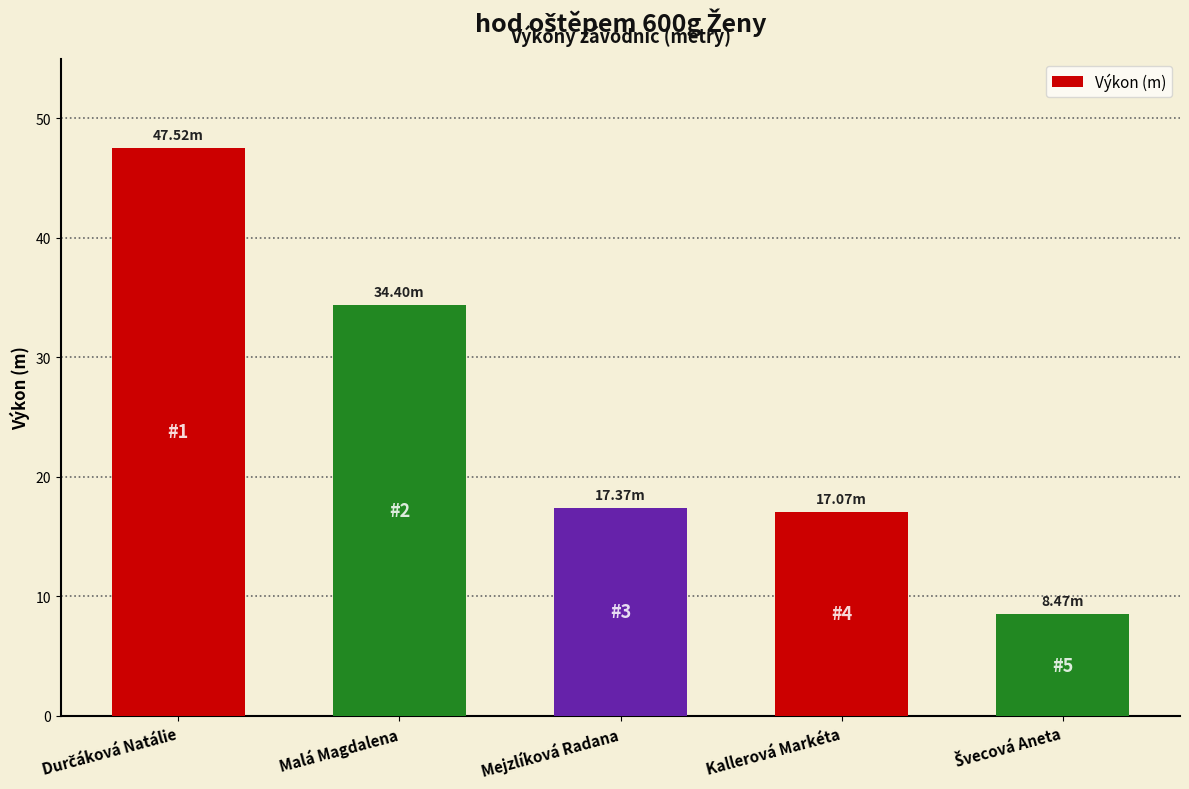

Where is the data nearest to the value 27?

Malá Magdalena